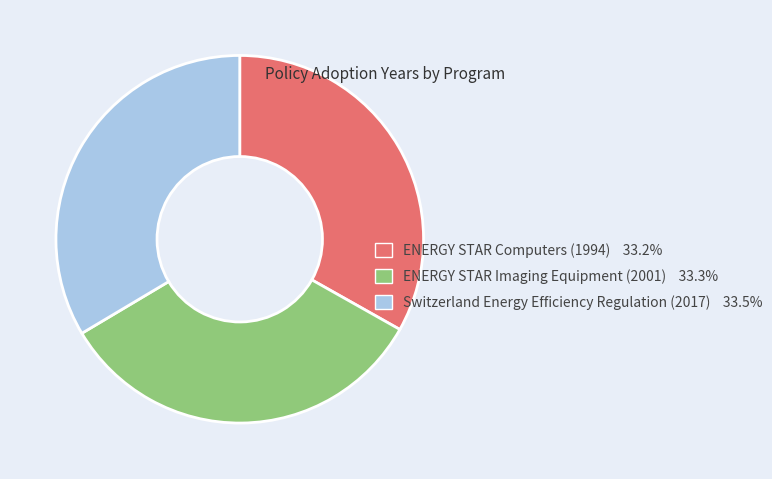

Is there any slice that represents more than half of the pie?

No